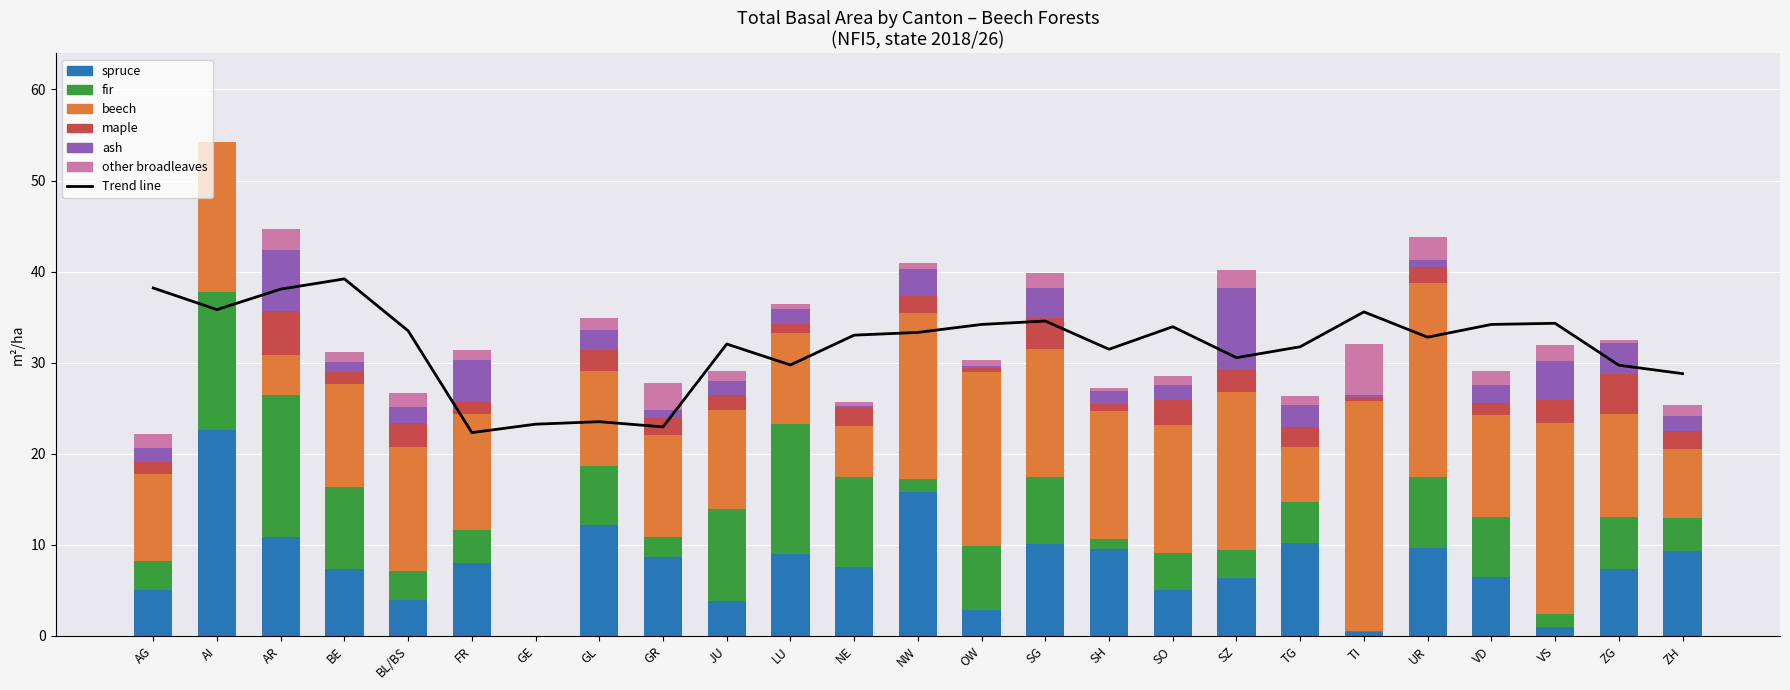

Is the value of spruce at AR greater than the value of beech at TI?

No